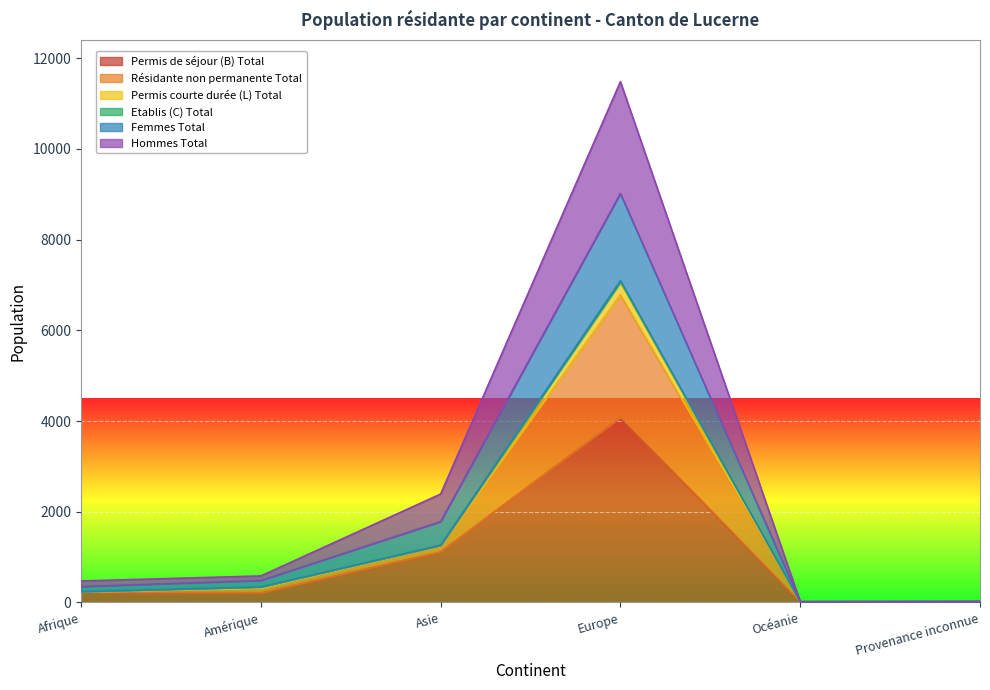

The Femmes Total series shows 15 at Provenance inconnue. True or false?

False